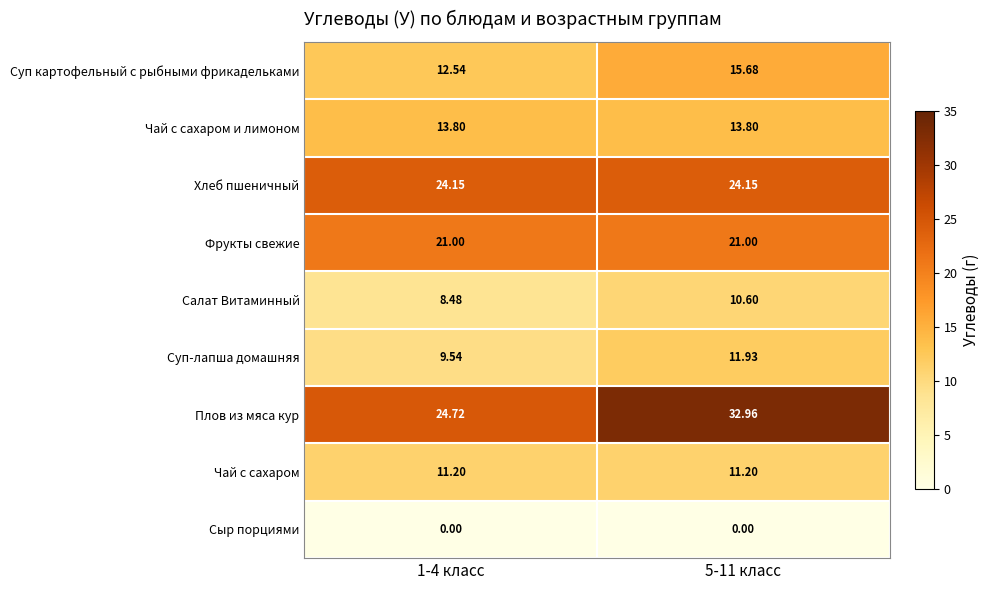

How many distinct data groups are displayed?

9